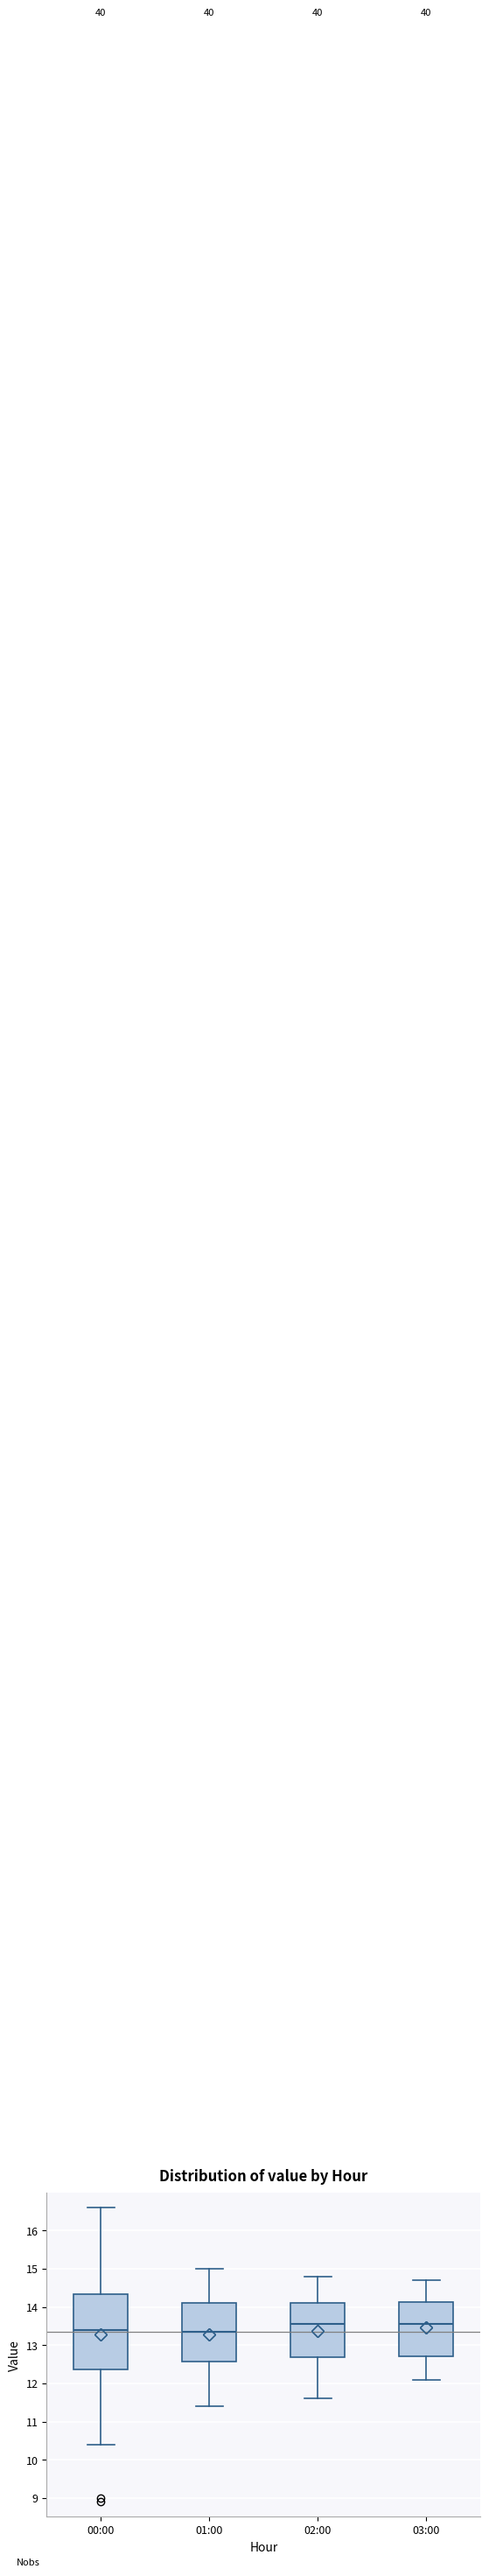

Where is the upper edge of the box for 03:00 on the y-axis? The values are not printed on the chart, so give them approximately, as read against the axis.

14.1